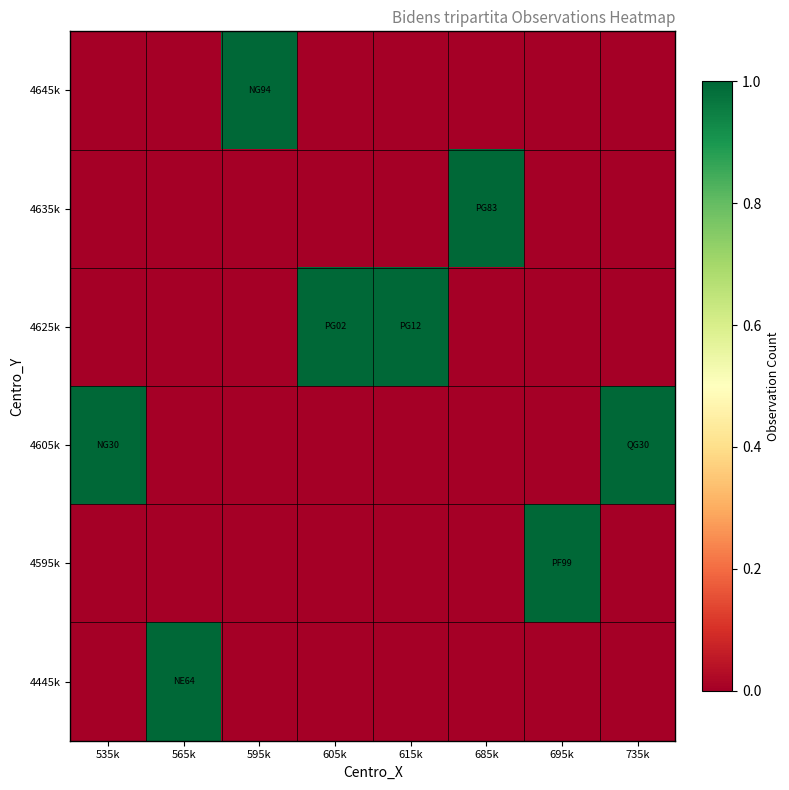

What is the maximum value shown in the chart?

1